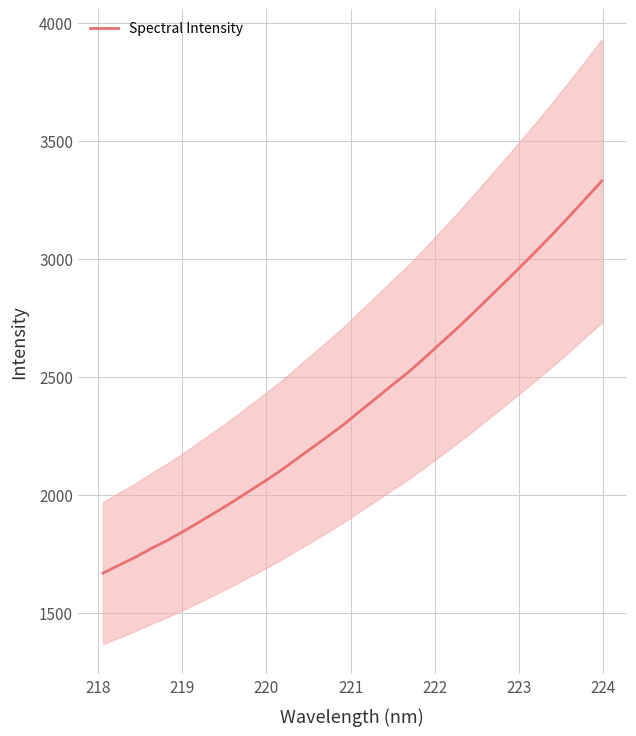

What is the minimum value shown in the chart?

1669.2